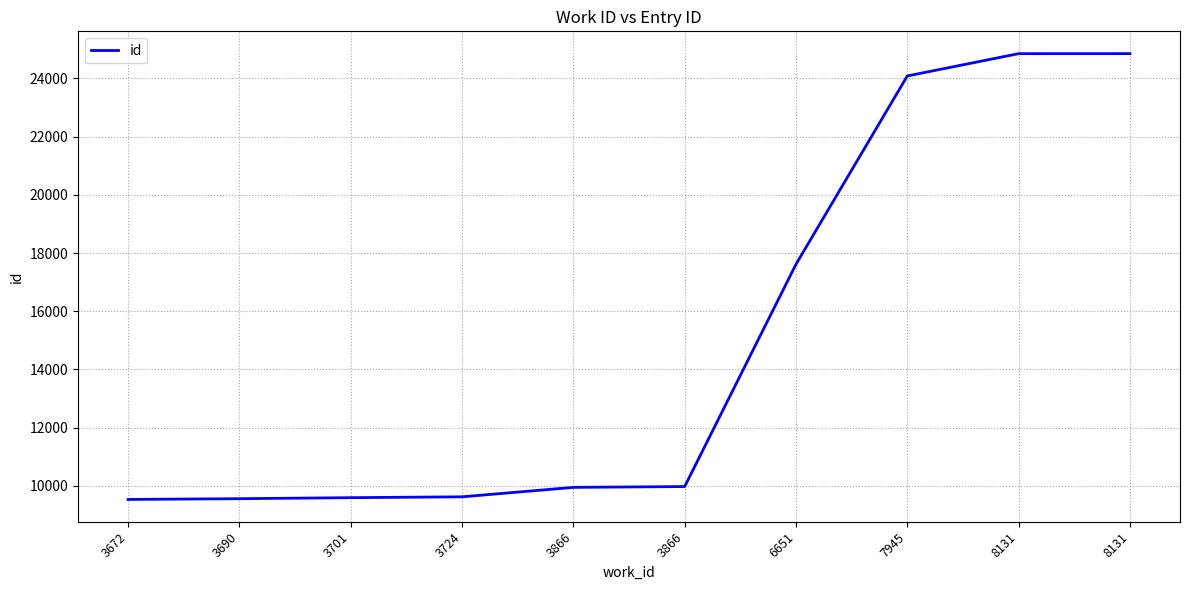

What is the change in value from 3672 to 3690?

+26